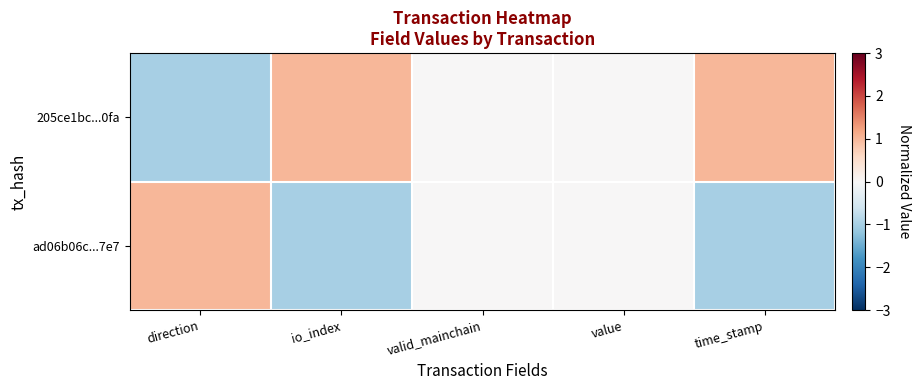

Rank the series by their maximum value, from highest to lowest.

205ce1bc...0fa, ad06b06c...7e7